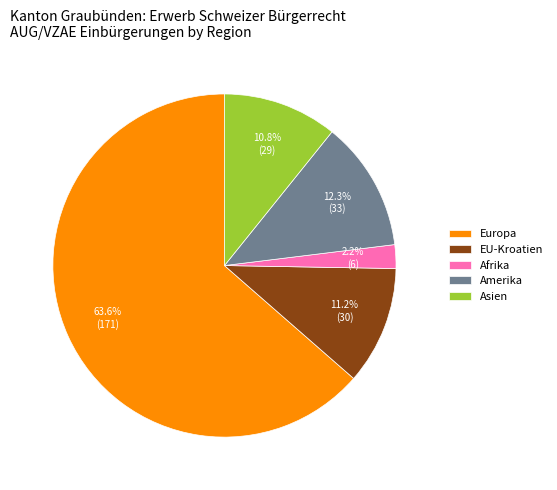

What percentage do EU-Kroatien and Europa together represent?

74.7%